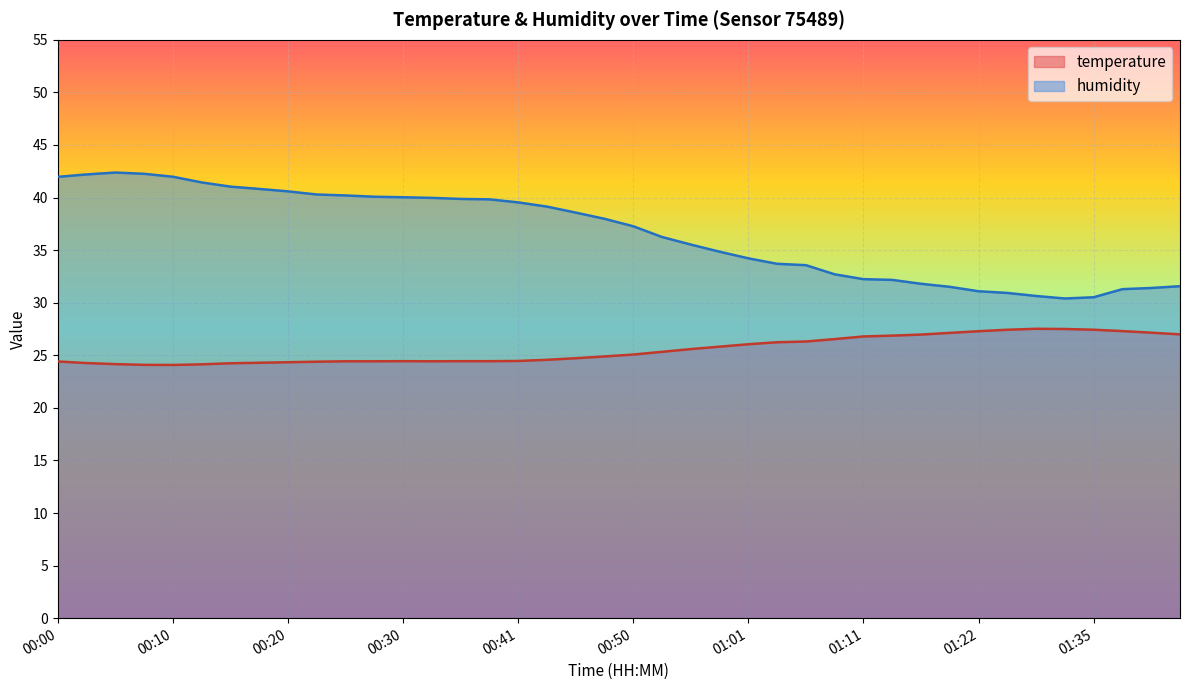

What is the difference between the maximum and second lowest values in the temperature series?

3.4